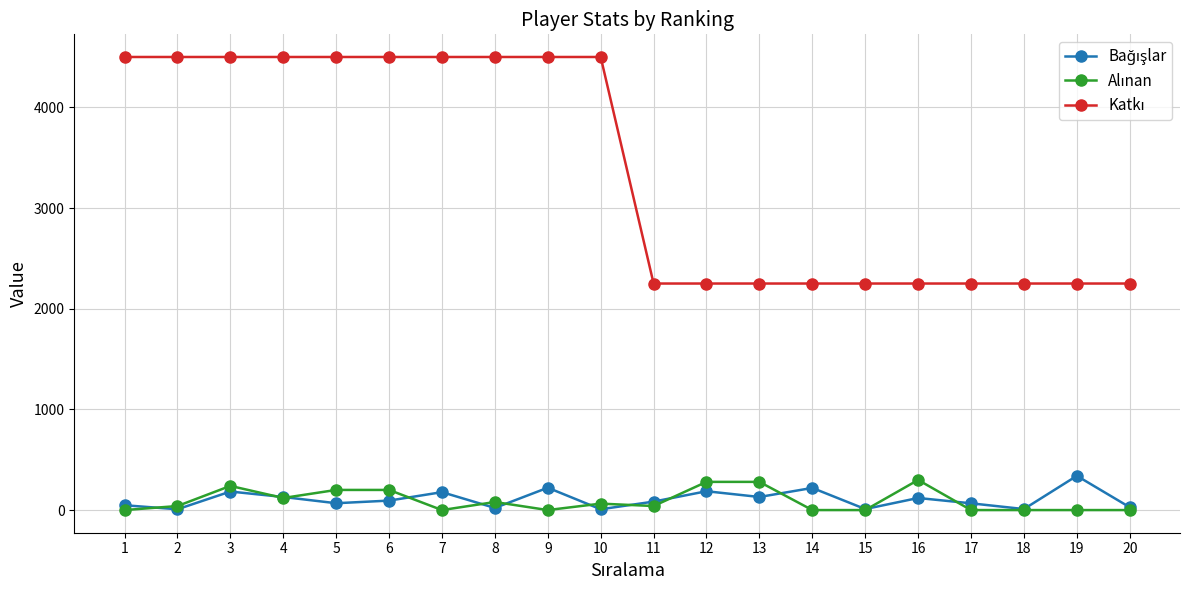

What is the greatest value displayed?

4500